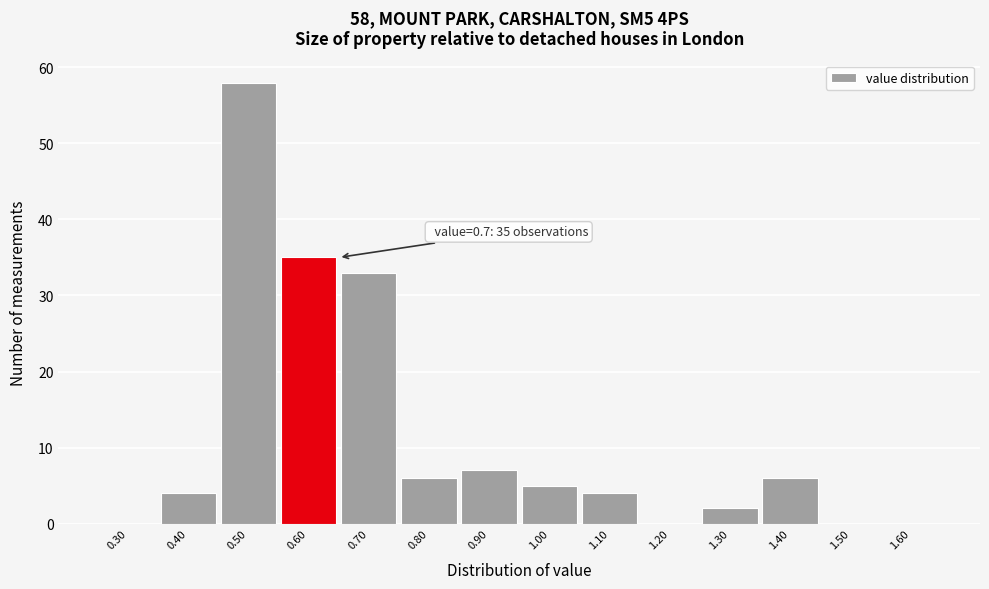

Reading left to right, extract all data points from this chart.

0.30=0	0.40=4	0.50=58	0.60=35	0.70=33	0.80=6	0.90=7	1.00=5	1.10=4	1.20=0	1.30=2	1.40=6	1.50=0	1.60=0